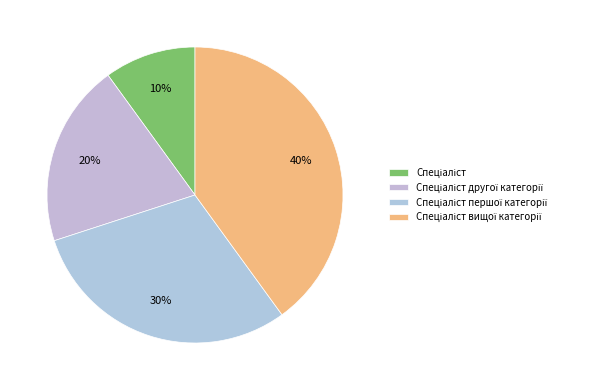

What is the smallest slice in the pie chart?

Спеціаліст